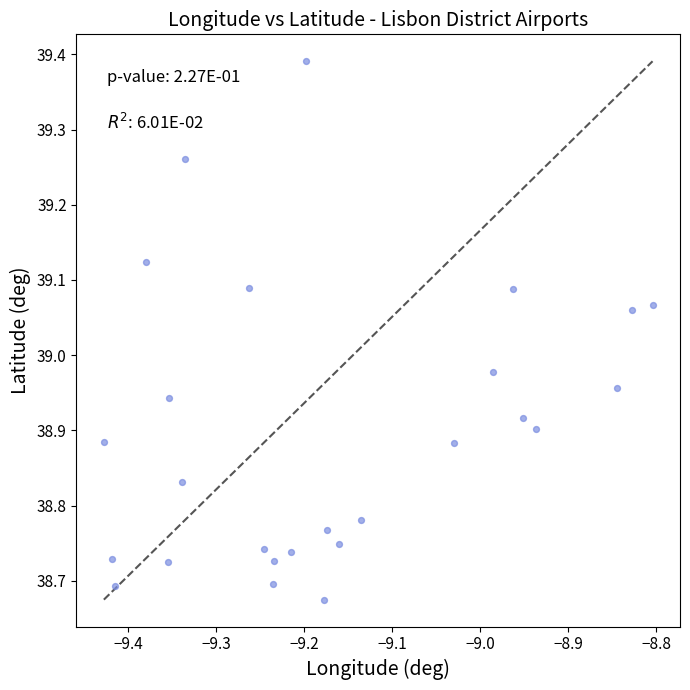

What is the range of Y values (max minus min)?

0.7